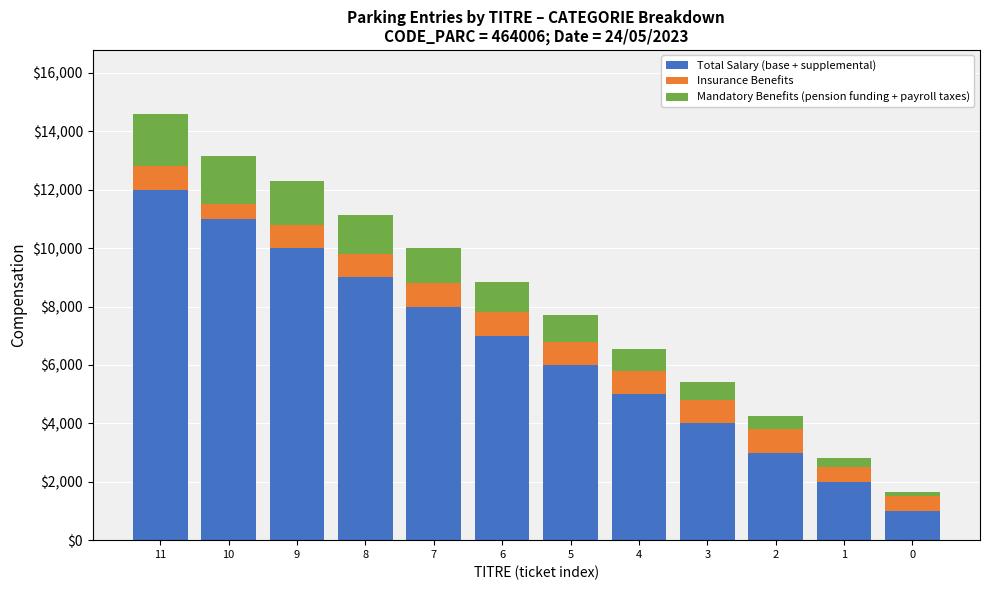

At which category is the sum across all series the highest?

11